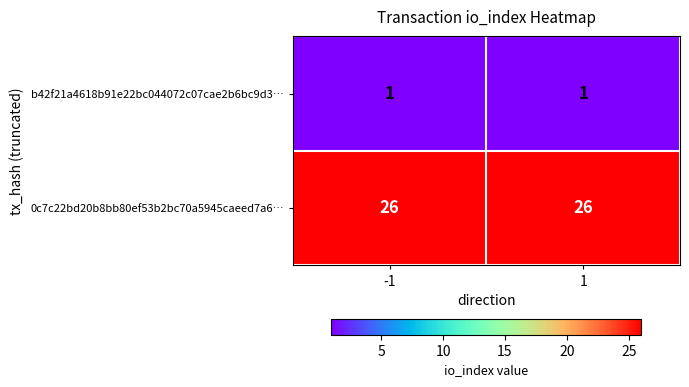

Which series has the largest total across all categories?

0c7c22bd20b8bb80ef53b2bc70a5945caeed7a6…